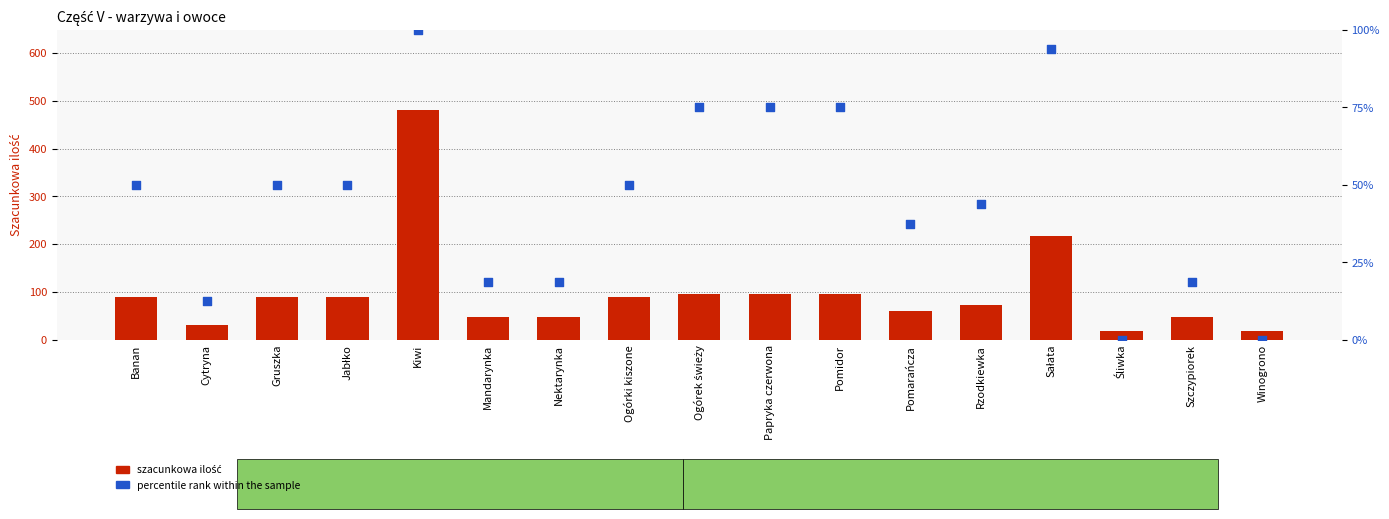

At which category is the sum across all series the highest?

Kiwi